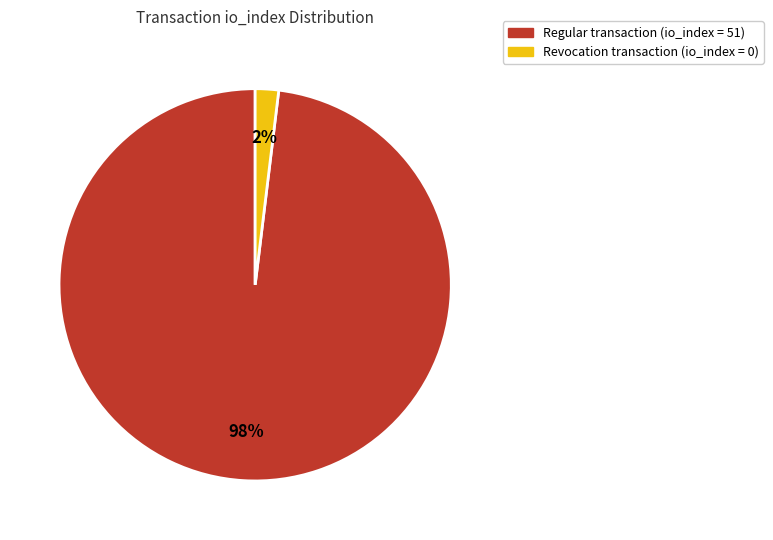

The Regular transaction (io_index = 51) slice represents 98% of the pie. True or false?

True